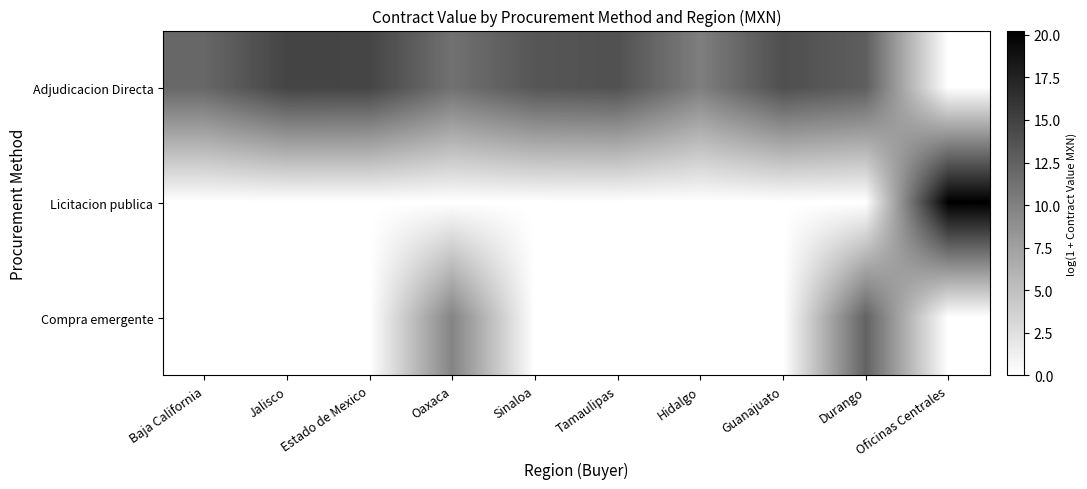

Reading left to right, extract all data points from this chart.

Adjudicacion Directa: Baja California=12.1	Jalisco=14.8	Estado de Mexico=14.8	Oaxaca=11.3	Sinaloa=13.4	Tamaulipas=13.8	Hidalgo=10.2	Guanajuato=14.0	Durango=12.8	Oficinas Centrales=0.0
Licitacion publica: Baja California=0.0	Jalisco=0.0	Estado de Mexico=0.0	Oaxaca=0.0	Sinaloa=0.0	Tamaulipas=0.0	Hidalgo=0.0	Guanajuato=0.0	Durango=0.0	Oficinas Centrales=20.2
Compra emergente: Baja California=0.0	Jalisco=0.0	Estado de Mexico=0.0	Oaxaca=9.8	Sinaloa=0.0	Tamaulipas=0.0	Hidalgo=0.0	Guanajuato=0.0	Durango=12.4	Oficinas Centrales=0.0